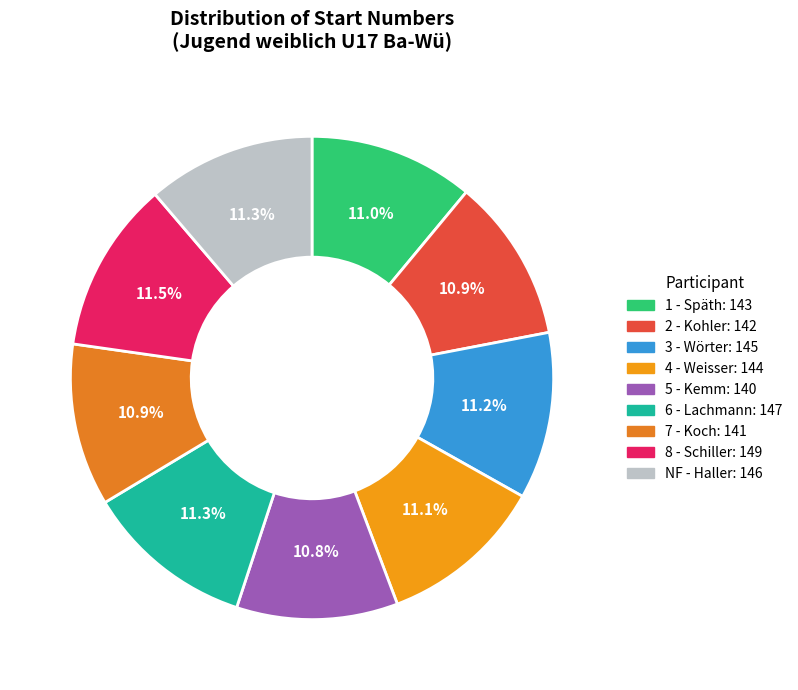

To the nearest percent, what is the difference between the largest and smallest slice percentages?

1%